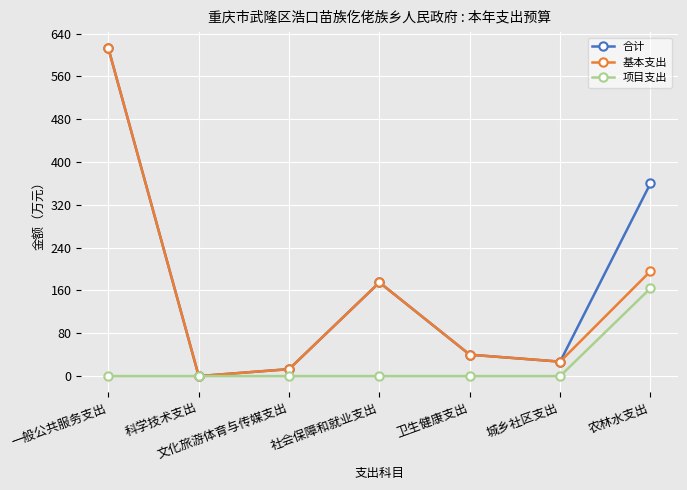

Which series changed the most between 社会保障和就业支出 and 农林水支出?

合计